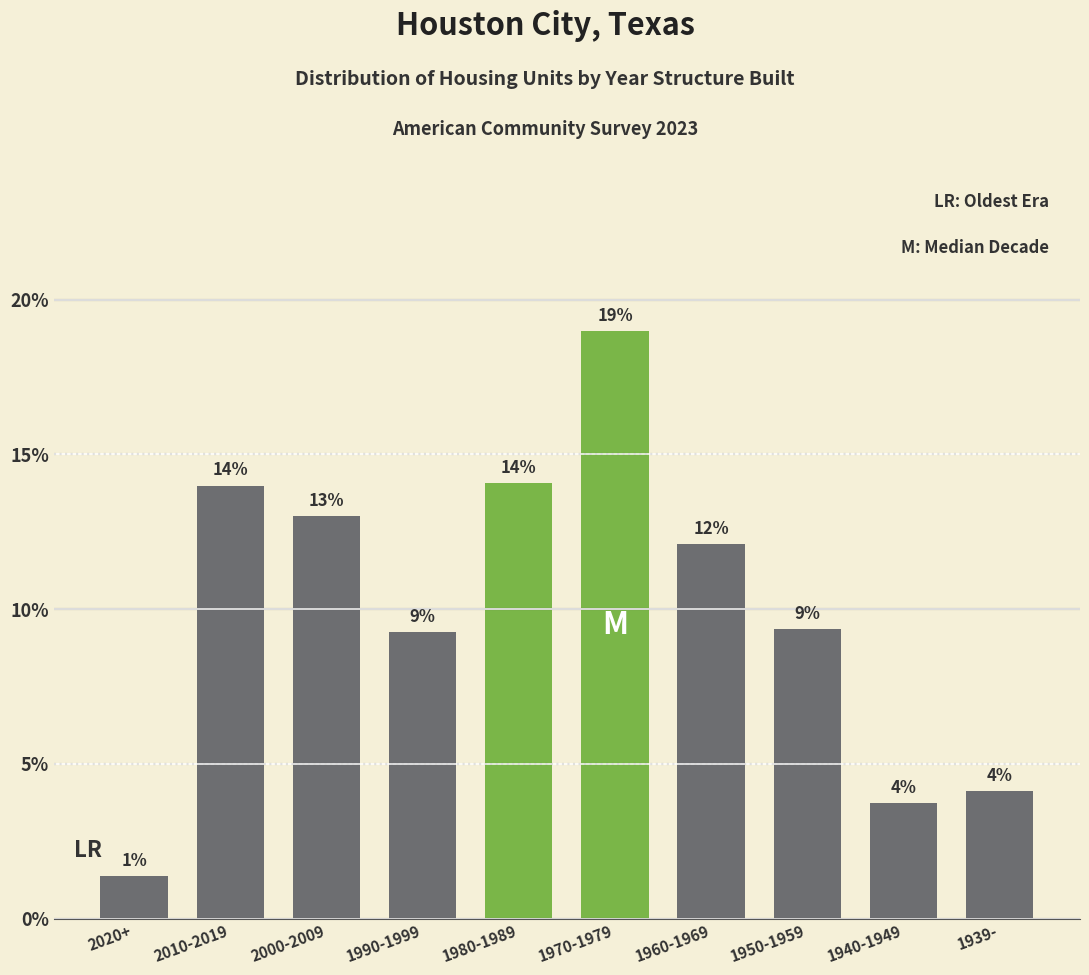

How many bars are there in total?

10